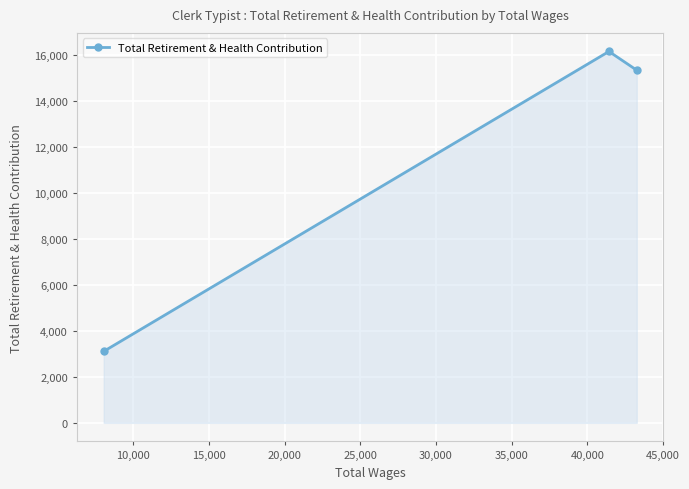

What is the value of the 2nd point from the left?

16150.0